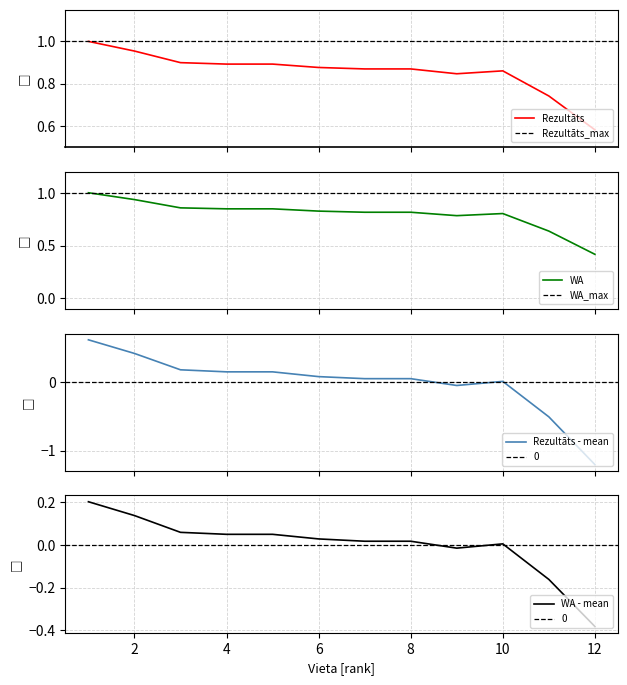

What is the maximum value for WA?

1.0